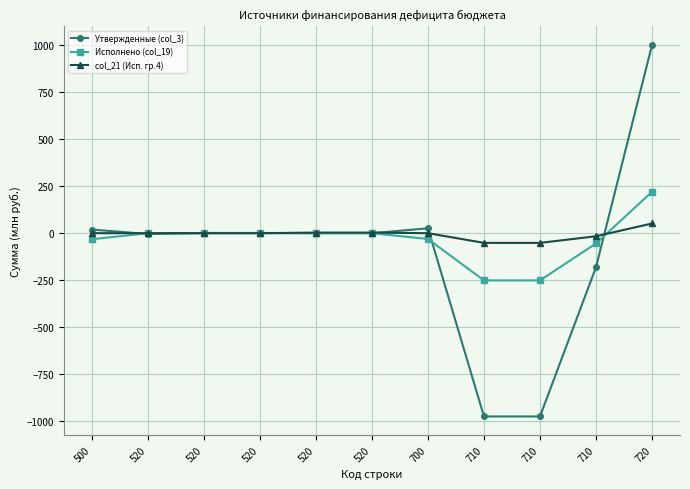

True or false: Утвержденные (col_3) and Исполнено (col_19) cross at least once.

True